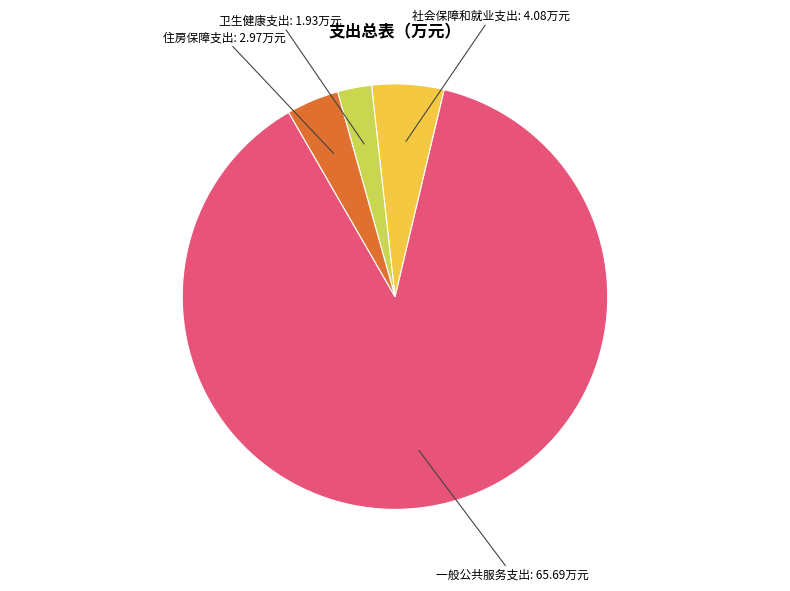

Is there a majority slice in this chart?

Yes